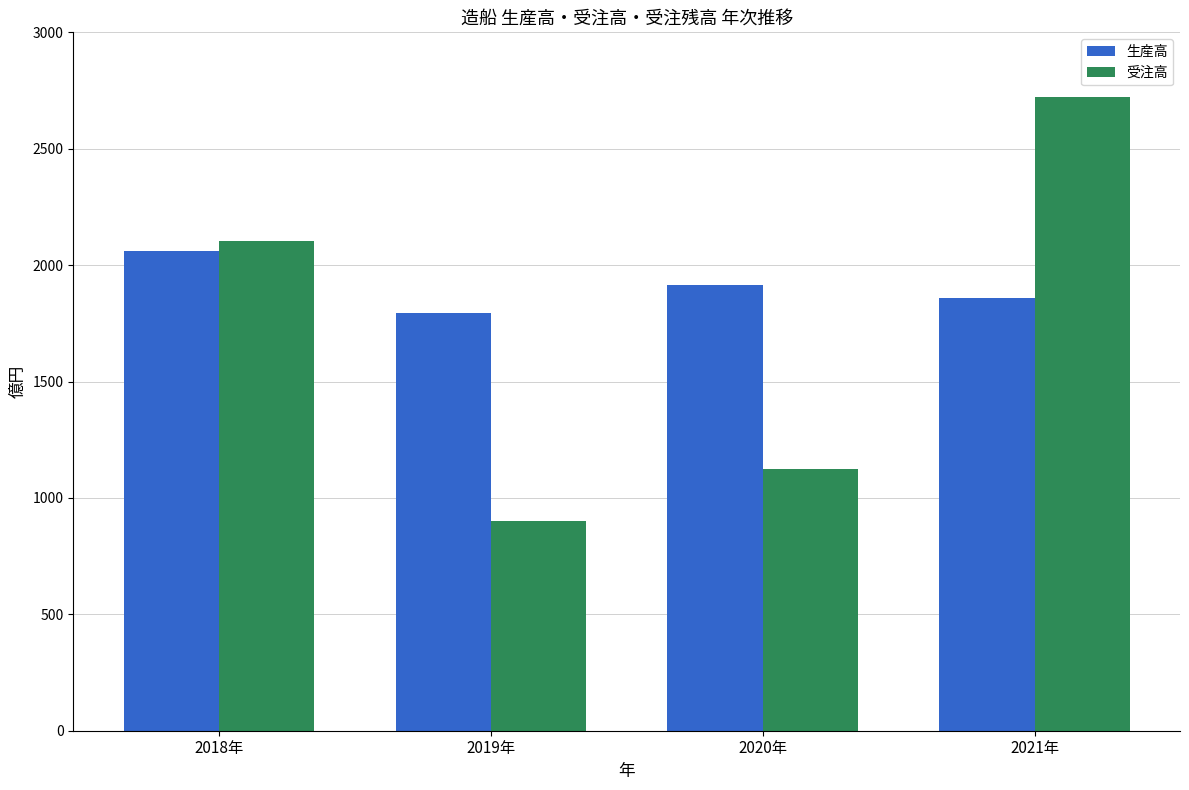

How many data points in 生産高 are above 1913?

2